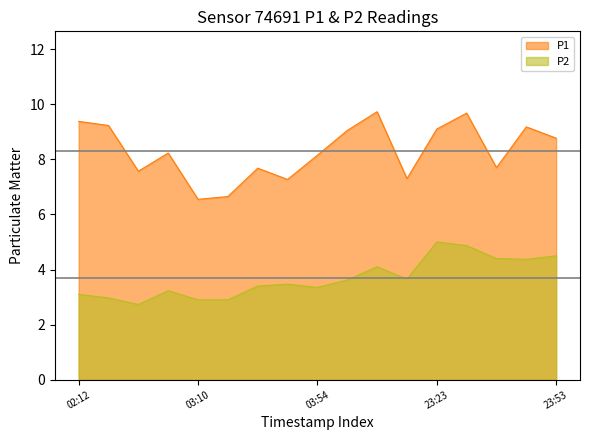

At 2023-07-28T05:28:00, list the series in order from smallest to largest.

P2, P1